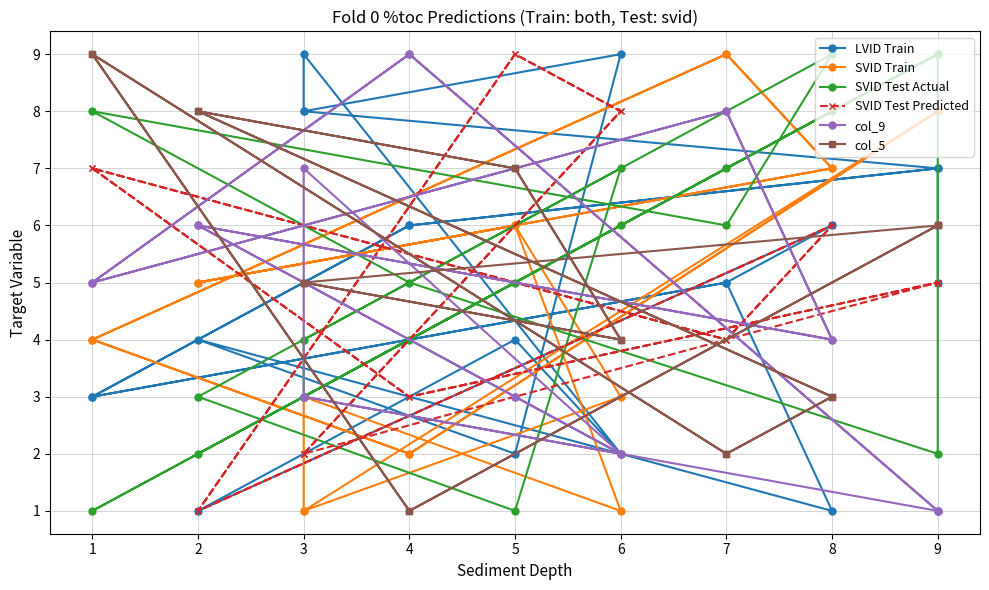

Rank the series by their maximum value, from highest to lowest.

LVID Train, SVID Train, SVID Test Actual, SVID Test Predicted, col_9, col_5